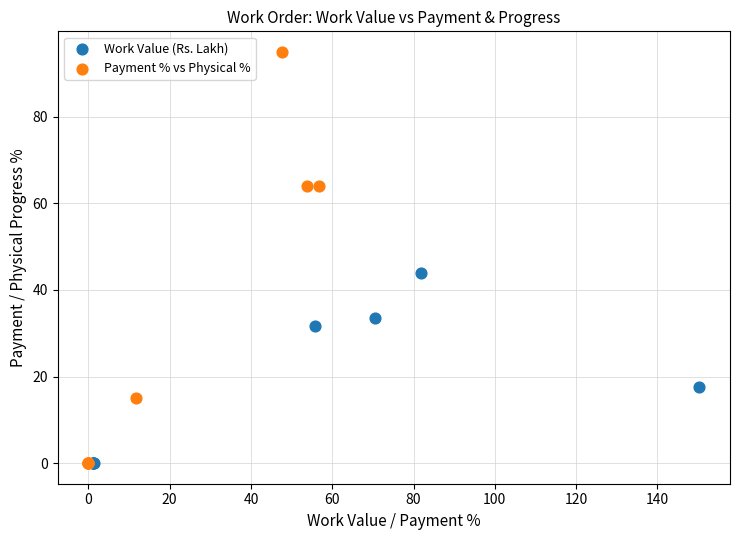

Which series has the largest Y range (max minus min)?

Payment % vs Physical %